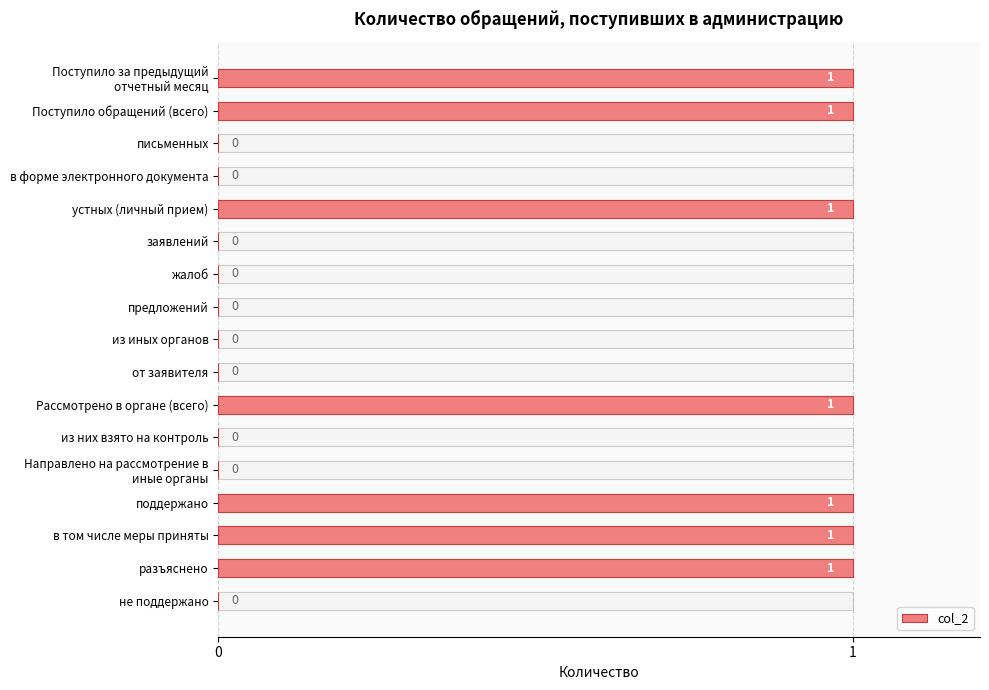

What is the difference between the maximum and minimum values?

1